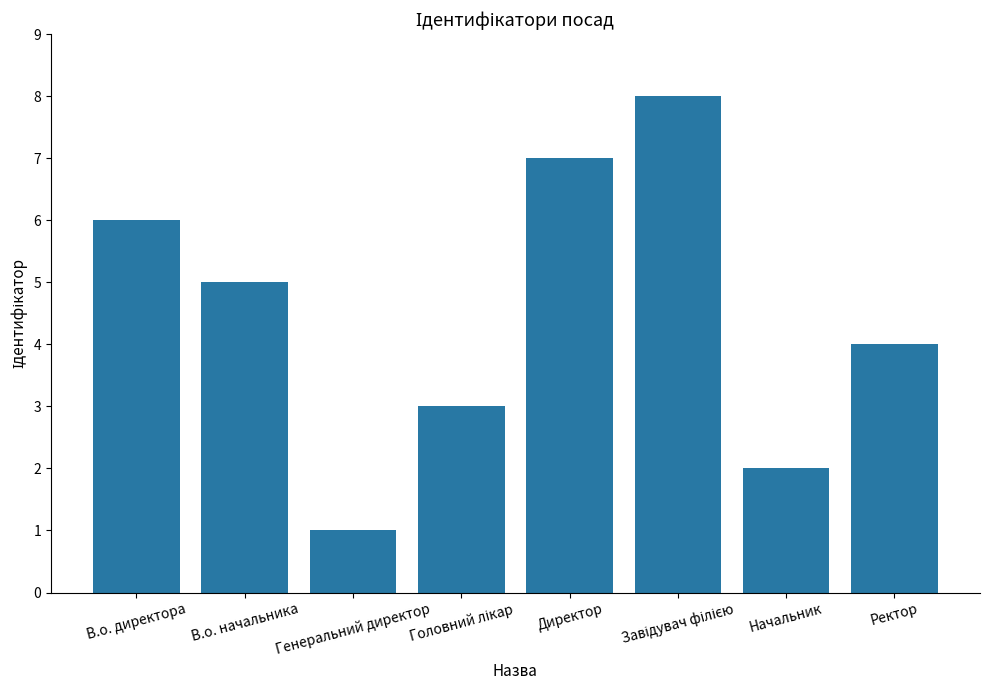

What is the label of the 2nd bar from the right?

Начальник